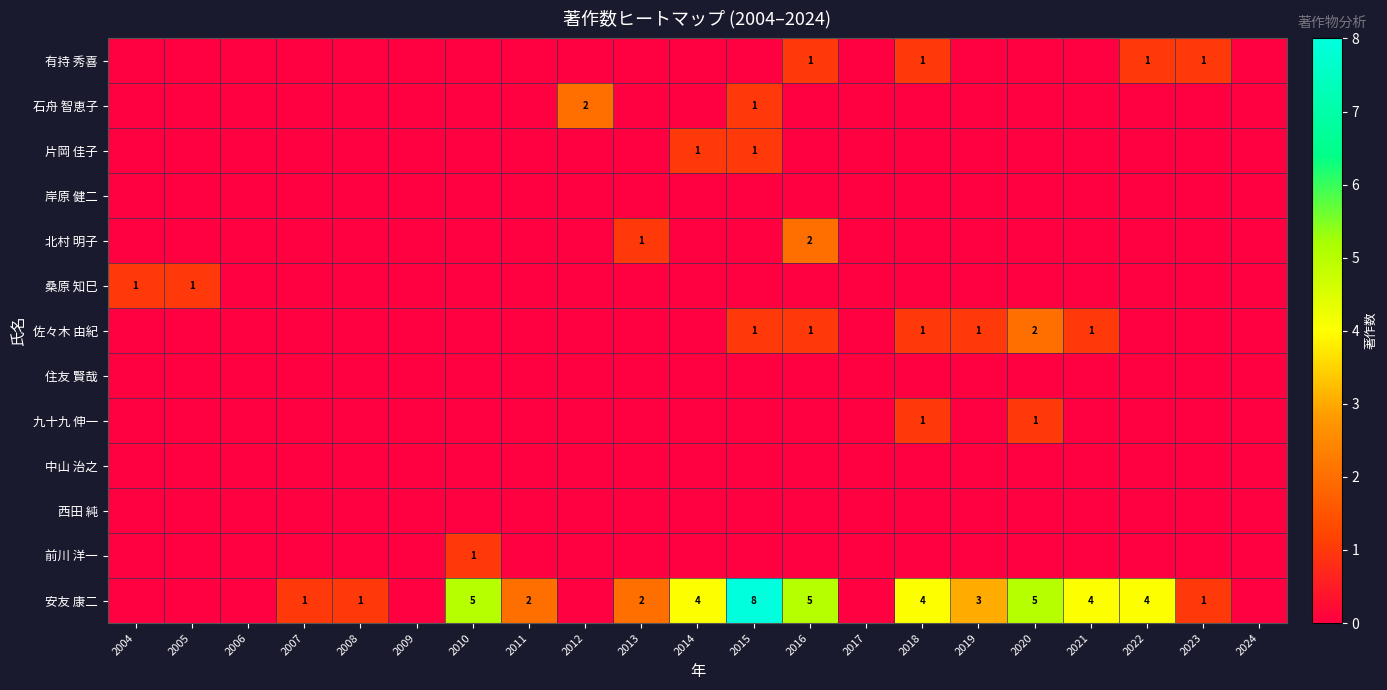

Is it true that 石舟 智恵子 equals 1 at 2015?

True